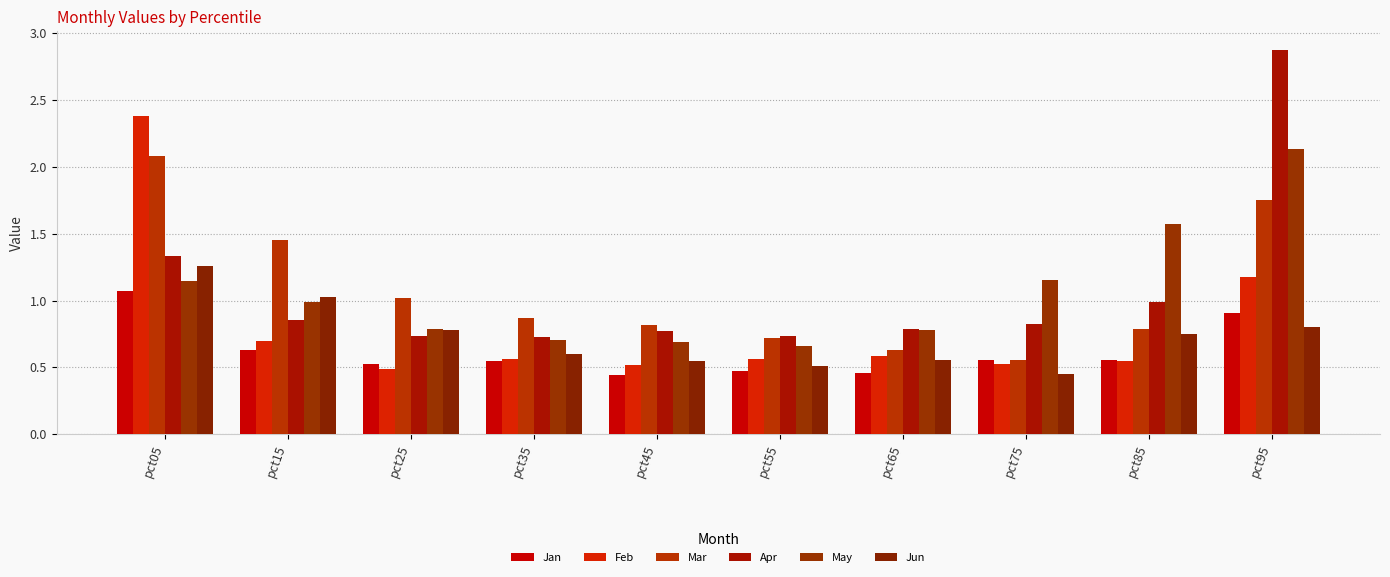

At which label does May reach its minimum?

pct55